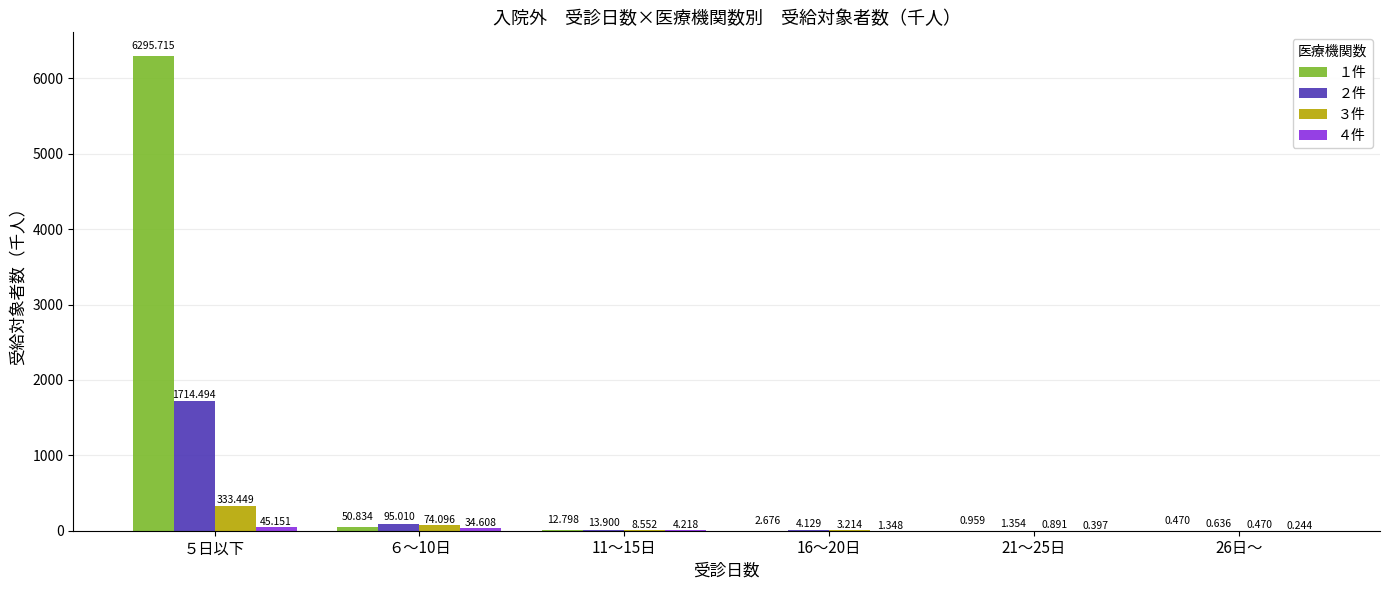

What is the approximate value of ３件 at 11～15日?

8.6